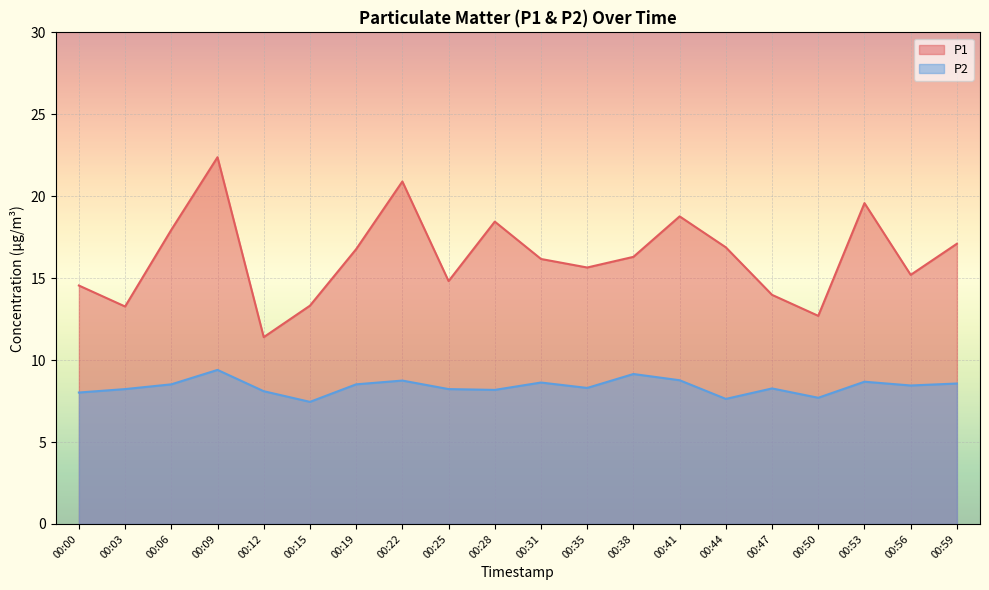

What is the minimum value shown in the chart?

7.5